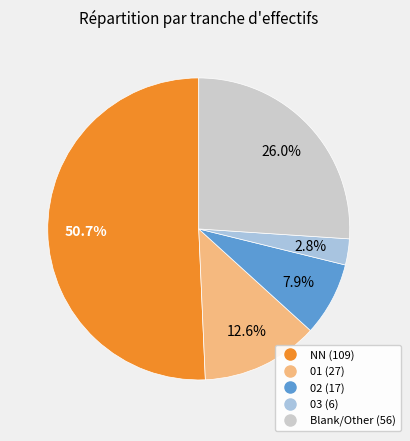

Count the number of slices in the pie.

5